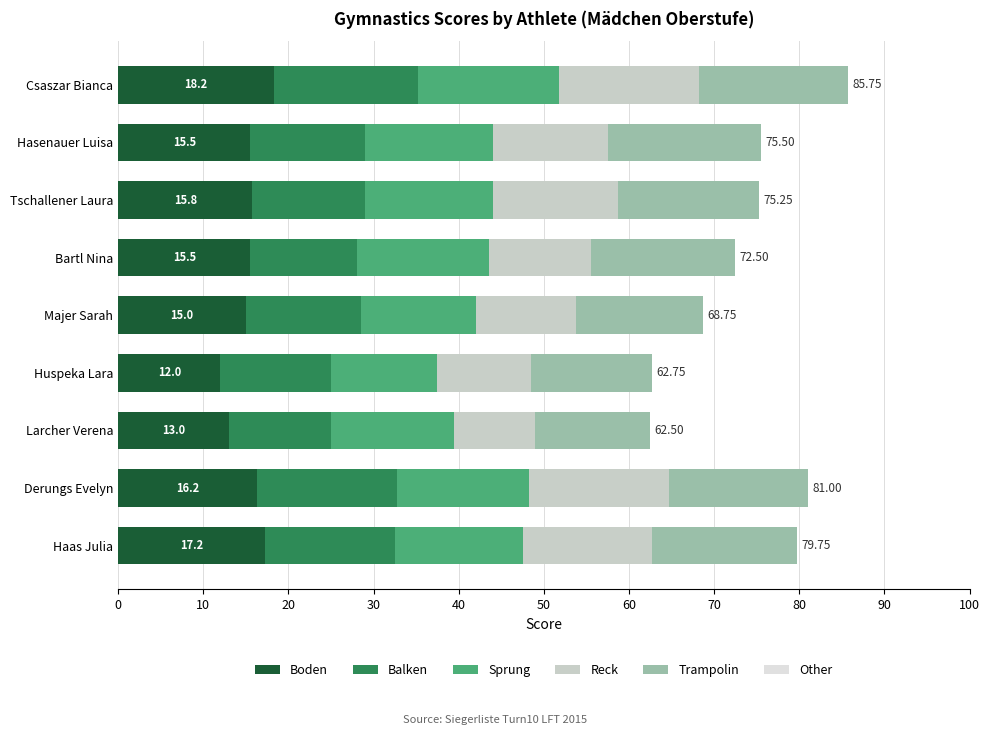

What is the difference between the maximum and minimum values in the Reck series?

7.0